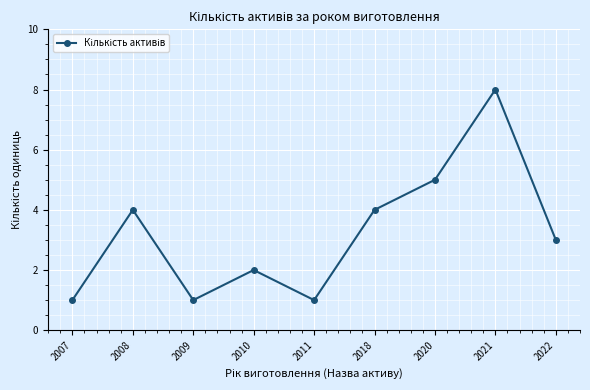

The value at 2010 is 3. True or false?

False